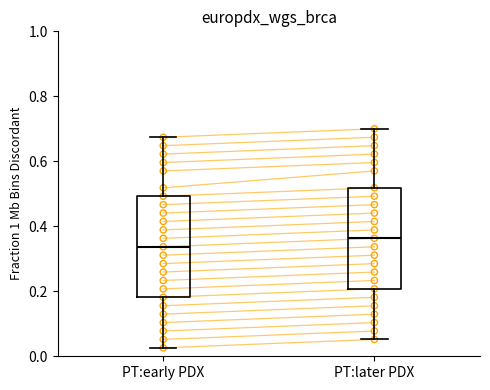

Reading left to right, transcribe this box plot: for each box, give where its median line is, the range the box spans, and where its two whiskers end, as read against the y-axis. The values are not printed on the chart, so give them approximately, as read against the axis.

PT:early PDX: median 0.34, box 0.18 to 0.50, whiskers 0.02 to 0.68
PT:later PDX: median 0.36, box 0.20 to 0.52, whiskers 0.06 to 0.70